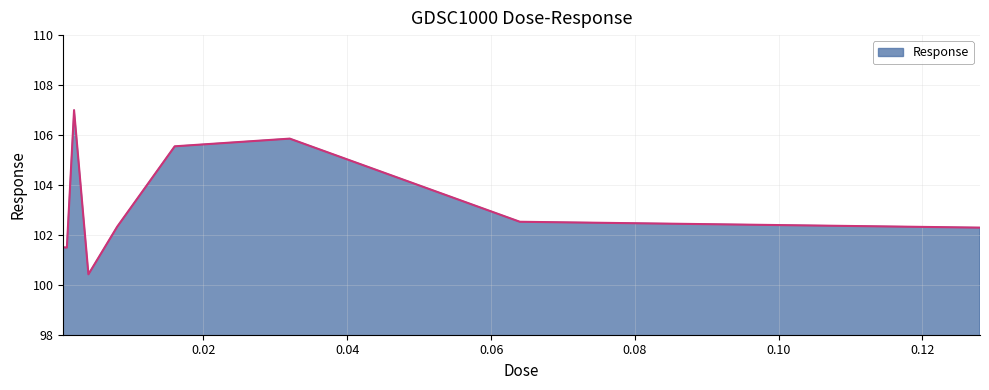

What is the minimum value shown in the chart?

100.4